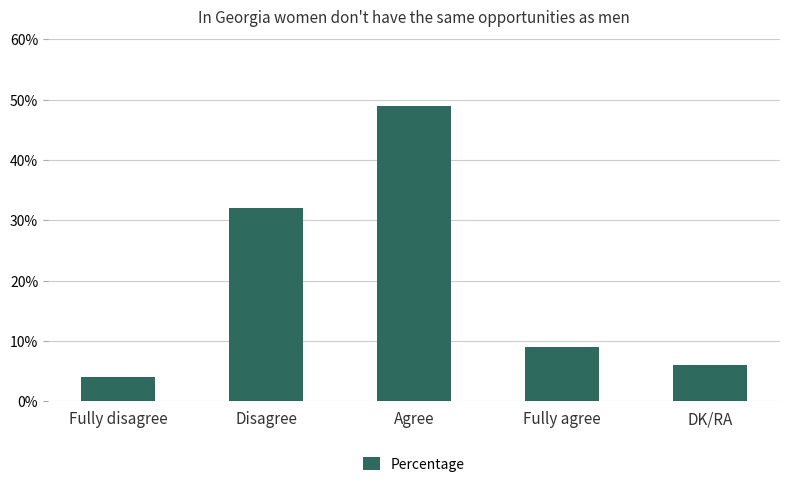

Reading left to right, what are all the values shown in this chart?

Fully disagree=4	Disagree=32	Agree=49	Fully agree=9	DK/RA=6